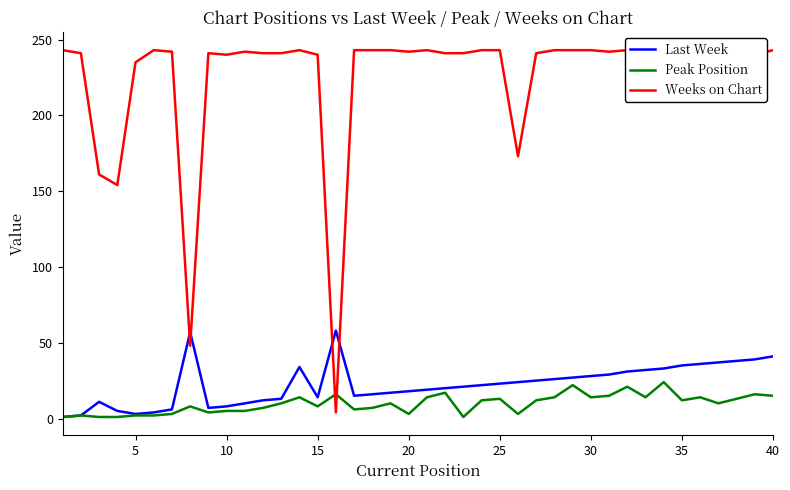

What is the difference between the maximum and minimum values in the Last Week series?

57